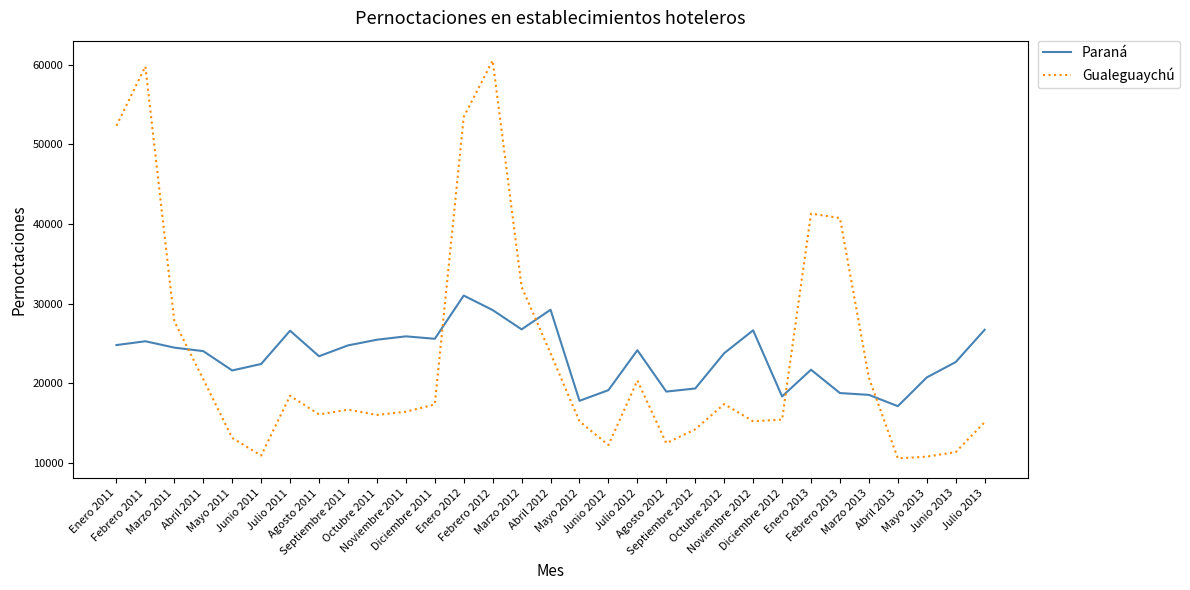

What is the difference between the maximum and minimum values in the Gualeguaychú series?

49963